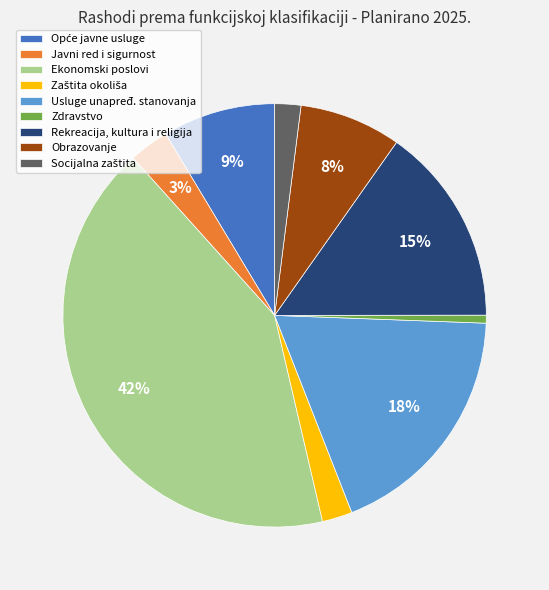

What percentage is the Obrazovanje slice, to the nearest percent?

8%